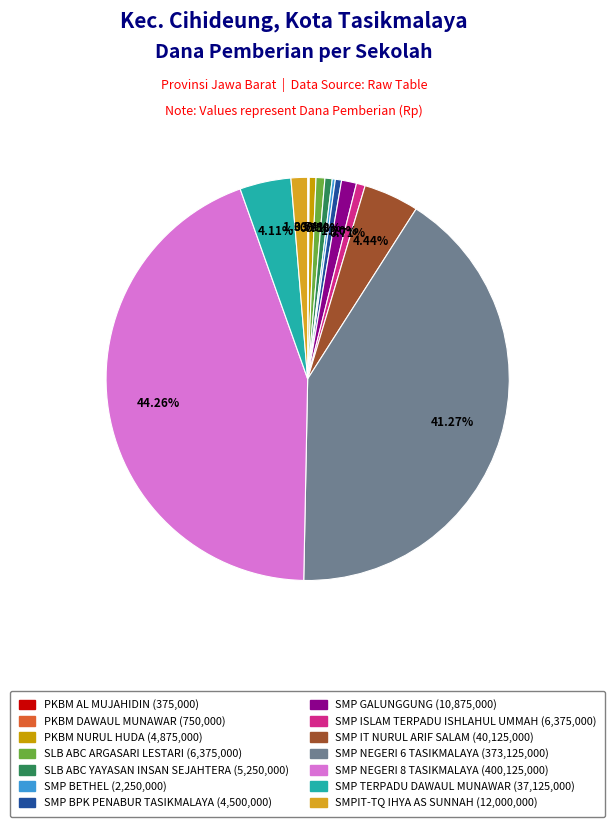

Do SMP BETHEL and SMP TERPADU DAWAUL MUNAWAR together represent more than half of the pie?

No